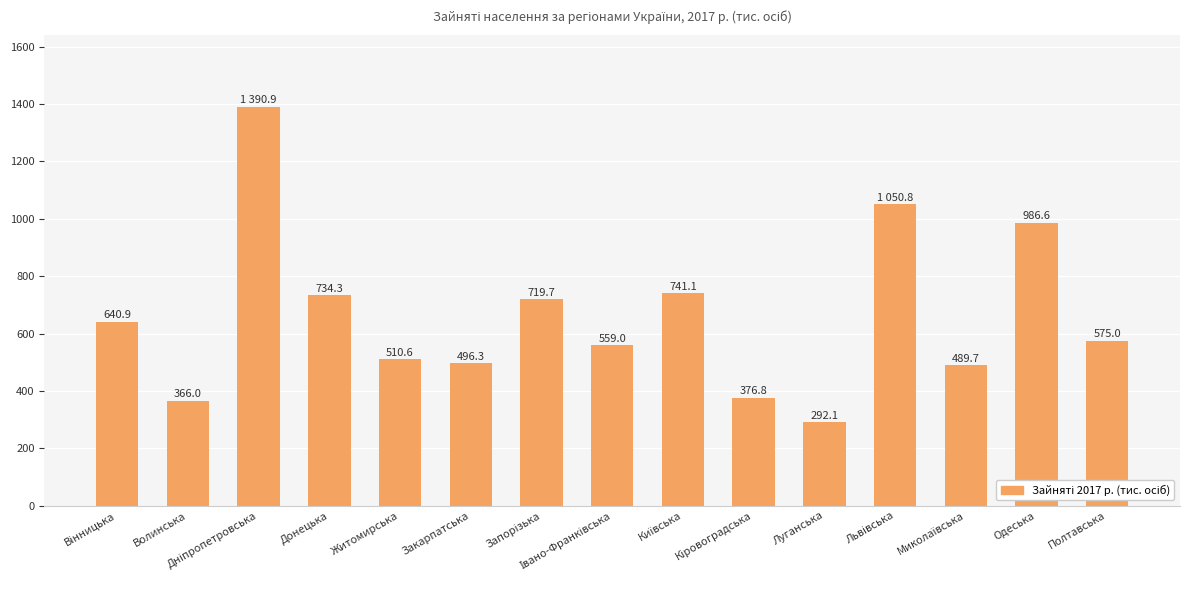

What is the maximum value shown in the chart?

1390.9